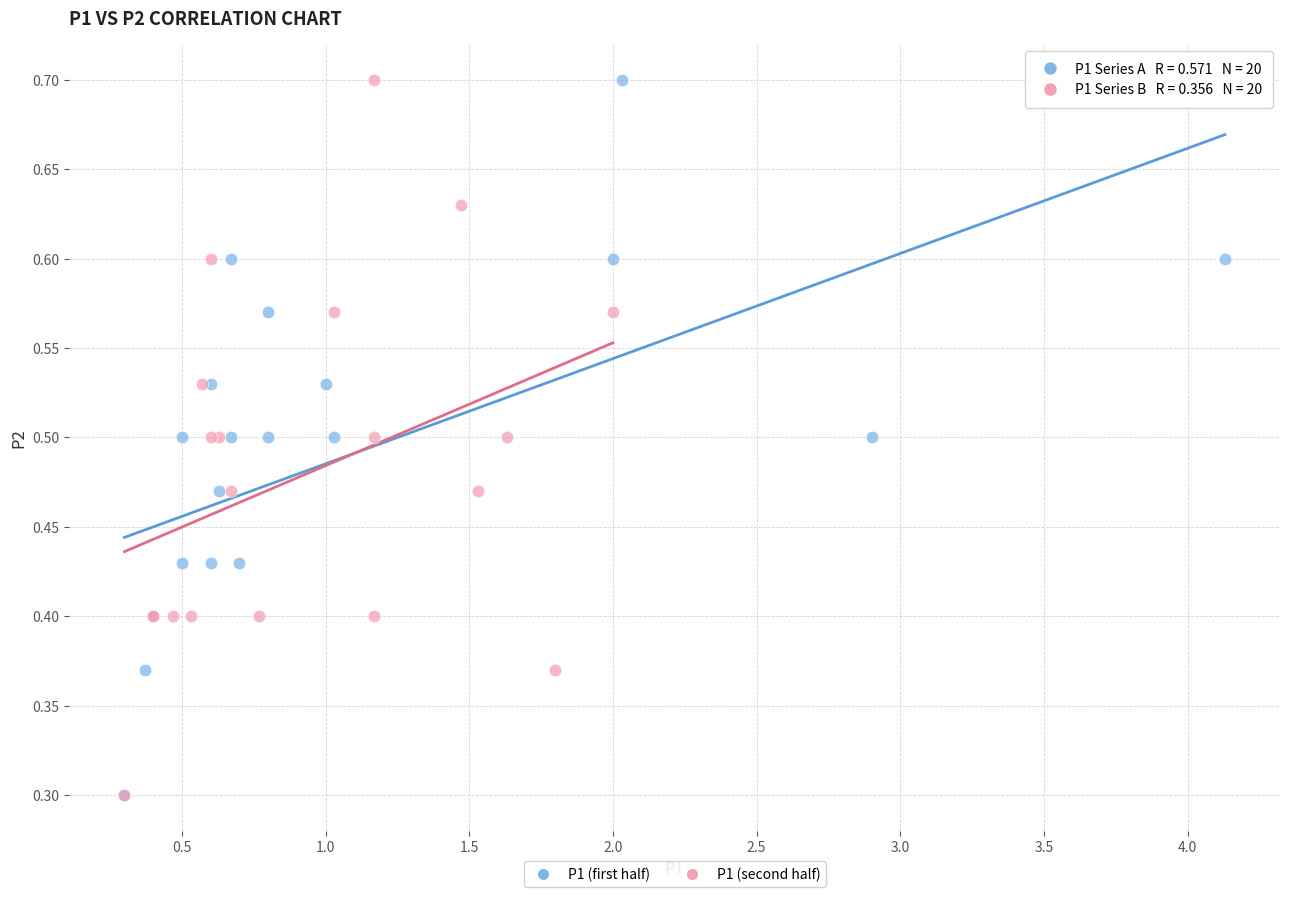

What are all the series names shown in the legend?

P1 (first half), P1 (second half)